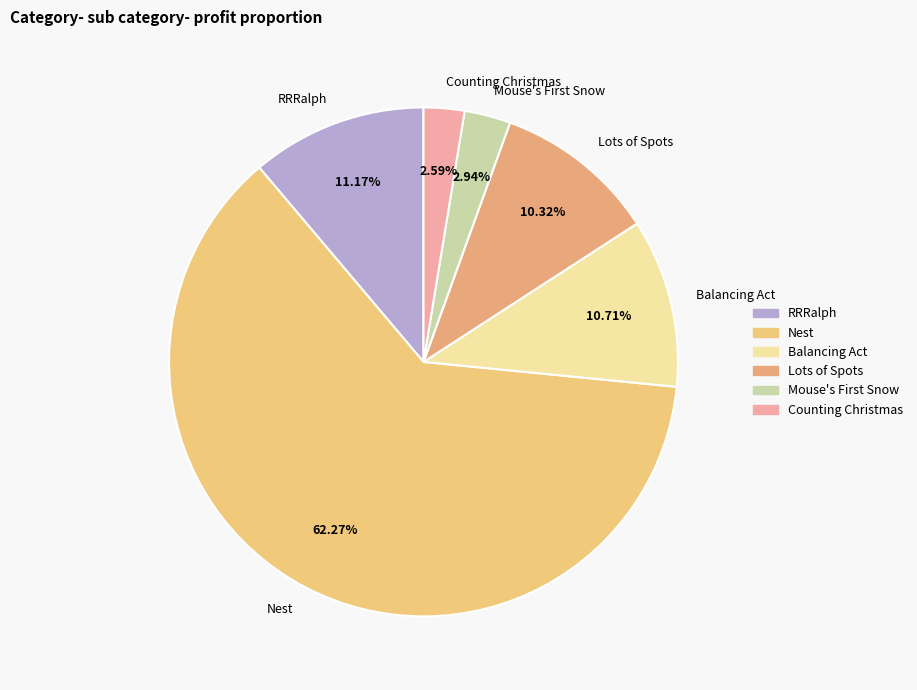

How many slices are in this pie chart?

6